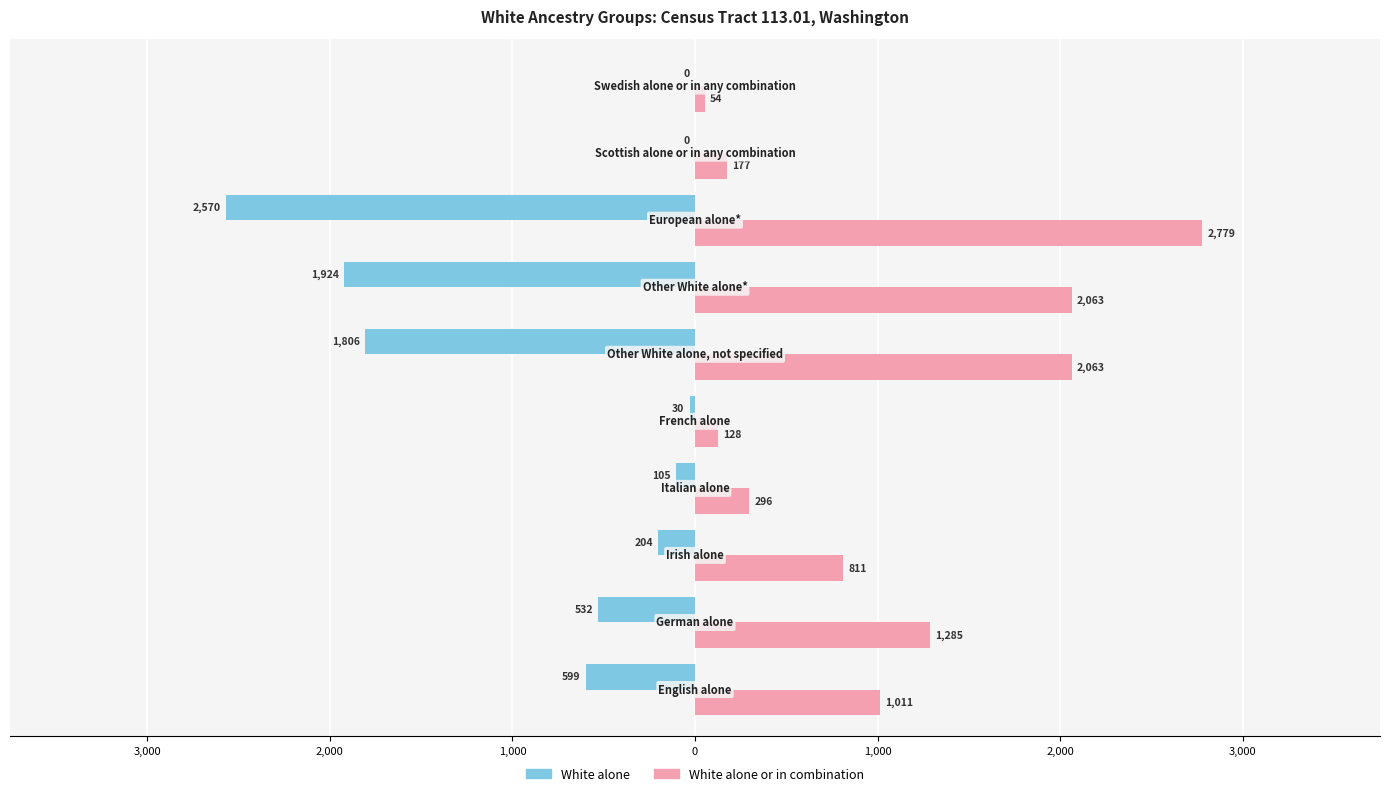

Reading right to left, what are all the values shown in this chart?

White alone: 0	0	-2570	-1924	-1806	-30	-105	-204	-532	-599
White alone or in combination: 54	177	2779	2063	2063	128	296	811	1285	1011